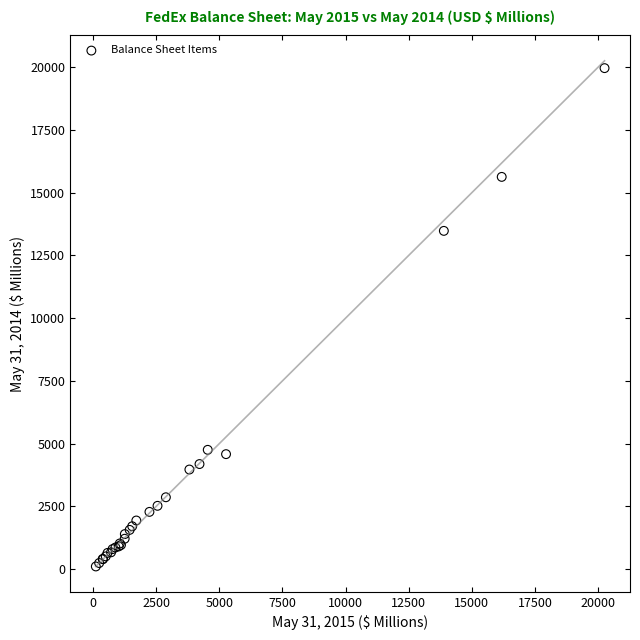

What Y value in the scatter plot is closest to 10035?

13480